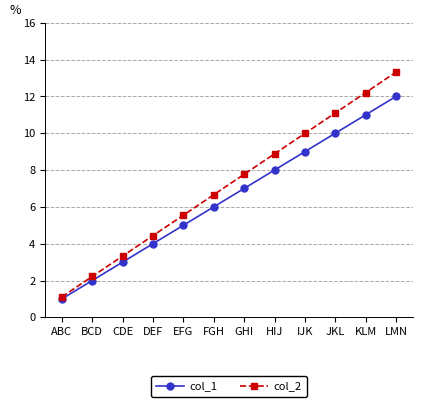

What is the value of the col_2 point at the 8th from the left?

8.9